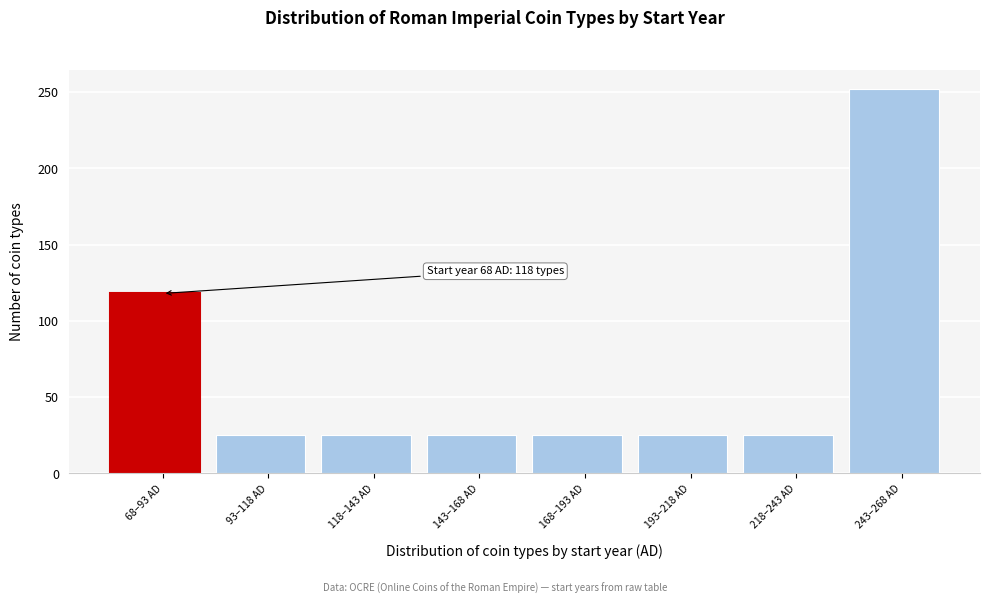

Reading left to right, transcribe all the data shown in this chart.

118	25	25	25	25	25	25	252